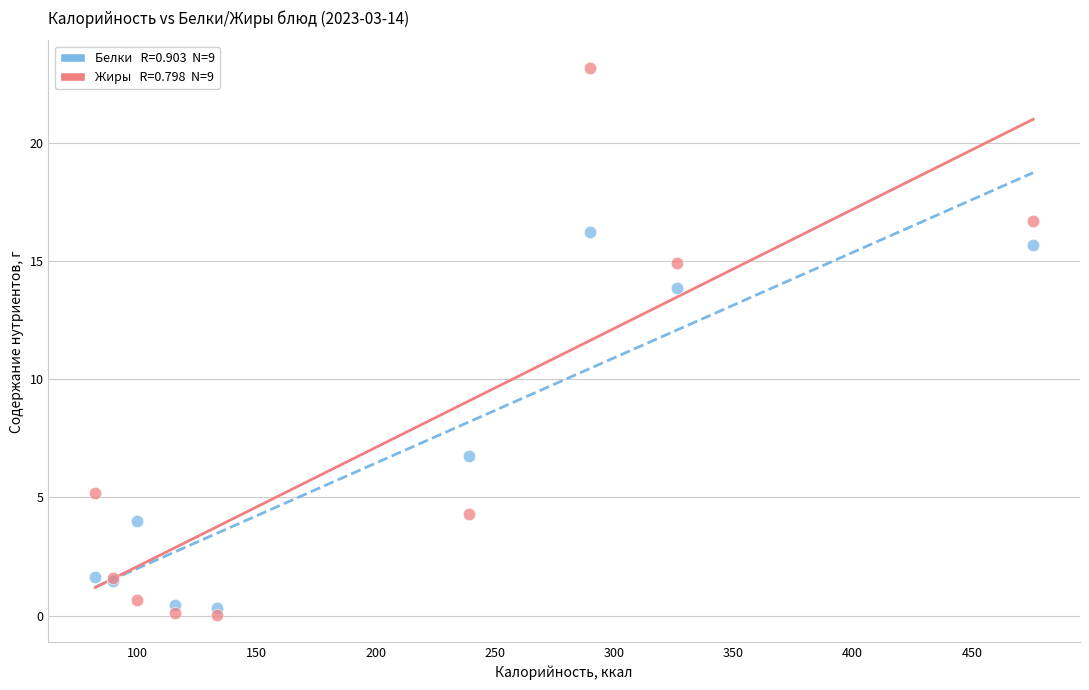

Across all series, what Y value is closest to 11?

13.8